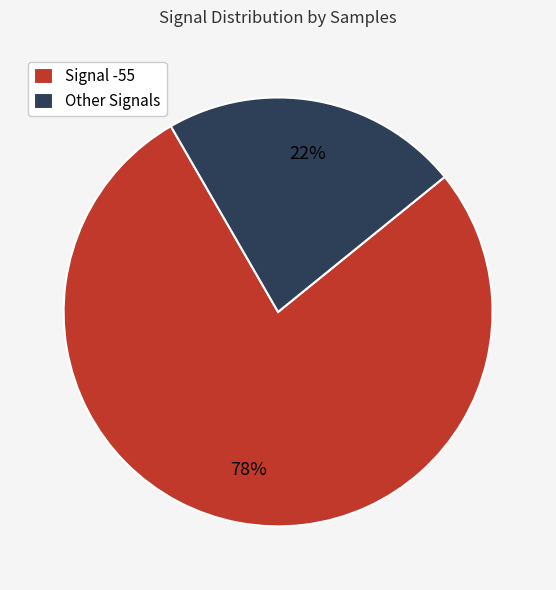

To the nearest percent, what is the average slice percentage?

50%